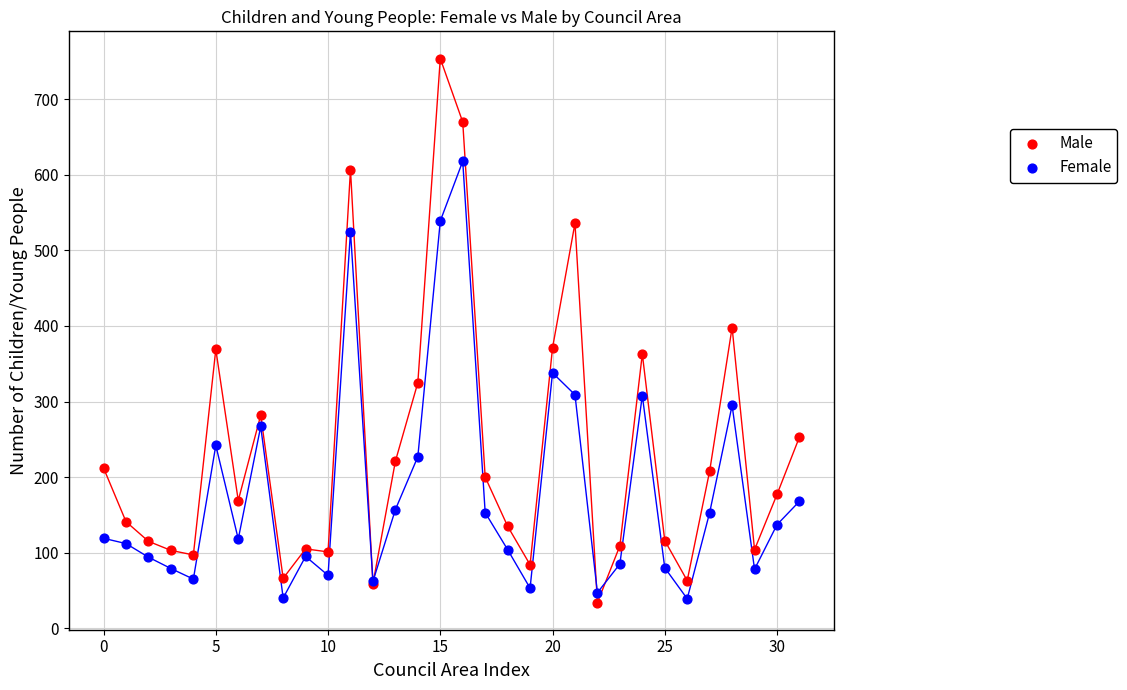

What are all the series names shown in the legend?

Male, Female